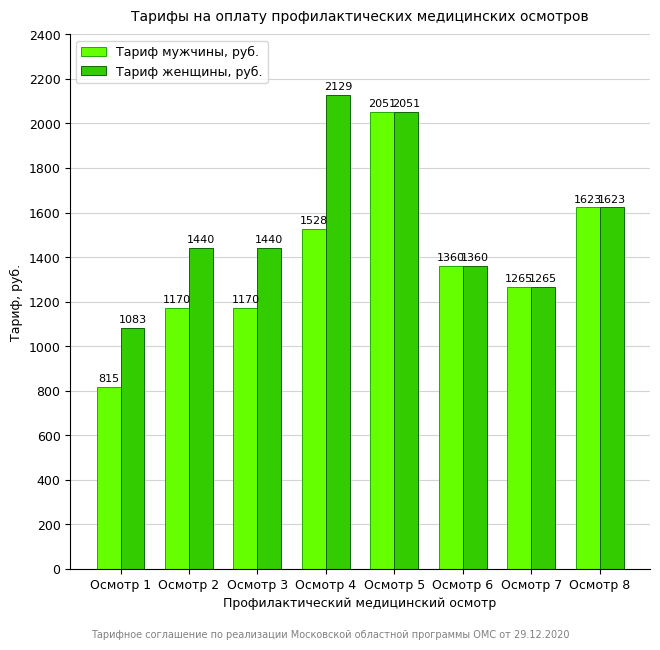

How many groups of bars are there?

8